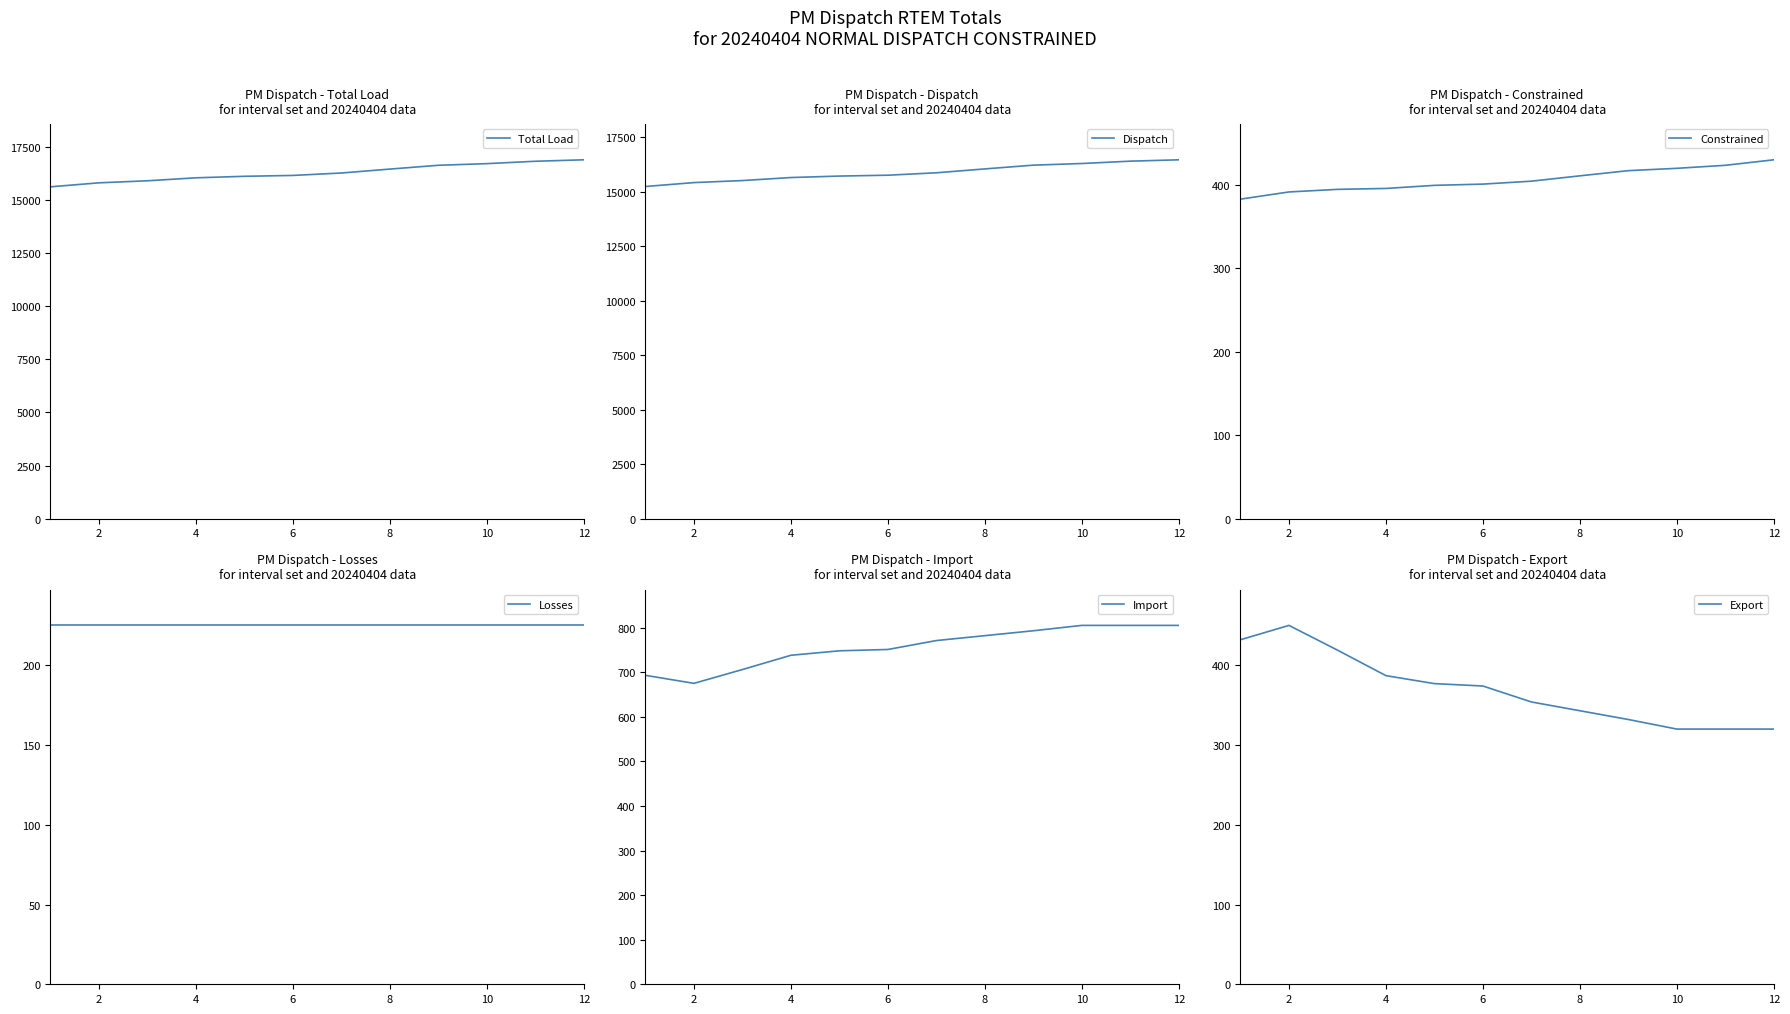

What is the minimum value for Total Load?

15621.9